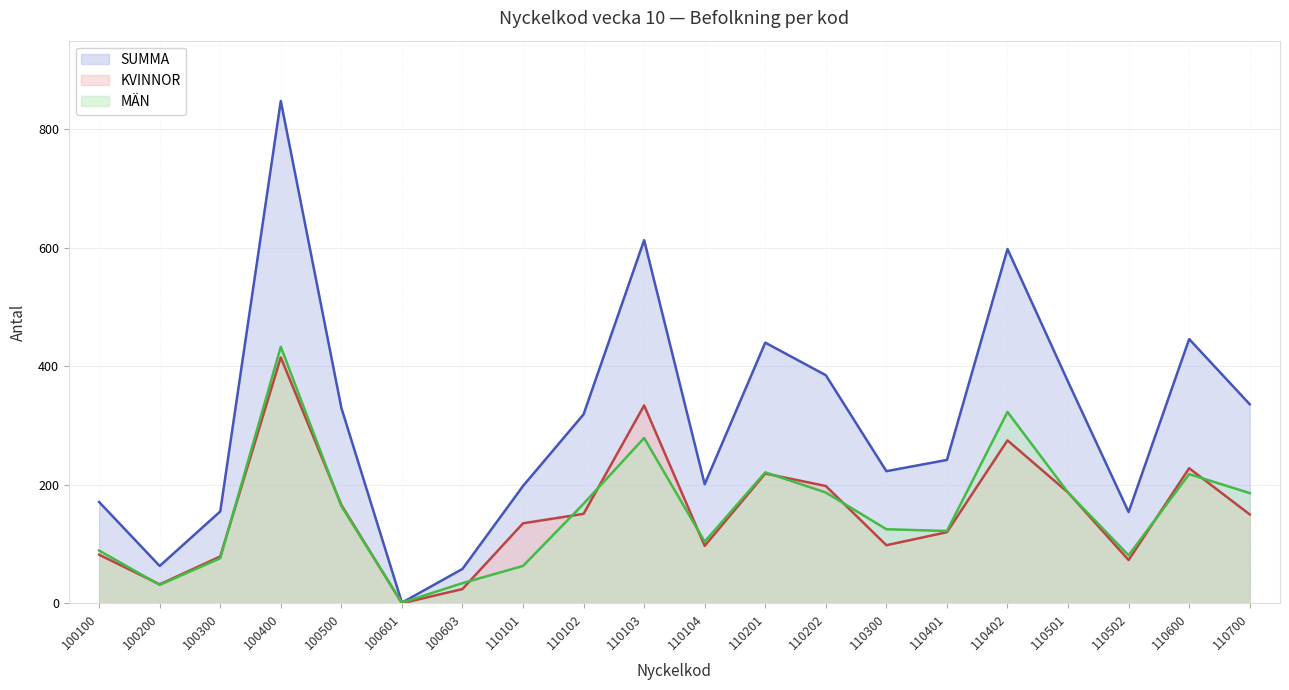

How many data points in MÄN are above 164?

9